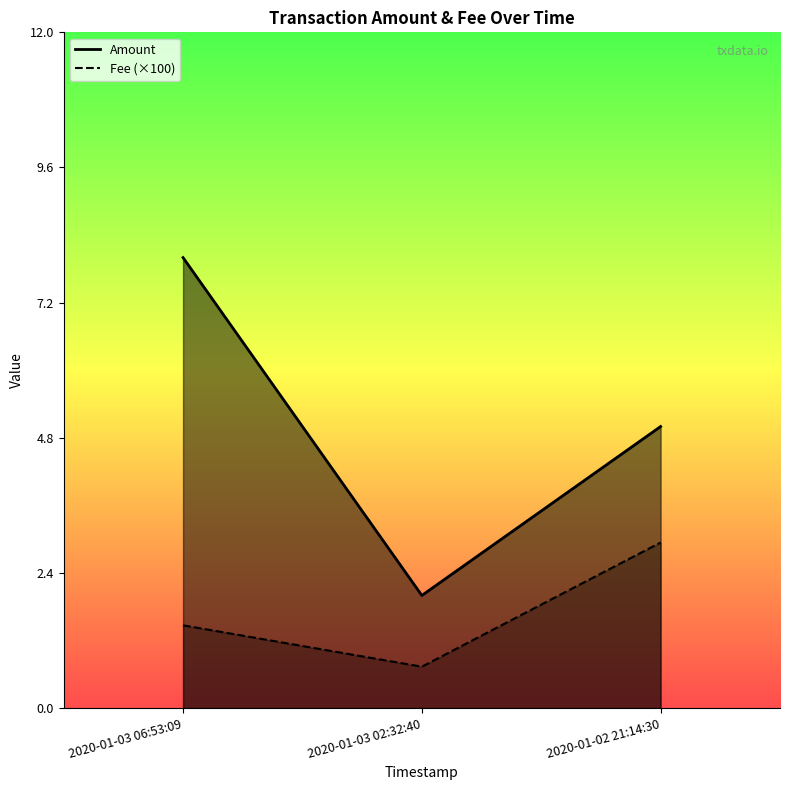

List the labels in order of Amount line value, smallest first.

2020-01-03 02:32:40, 2020-01-02 21:14:30, 2020-01-03 06:53:09